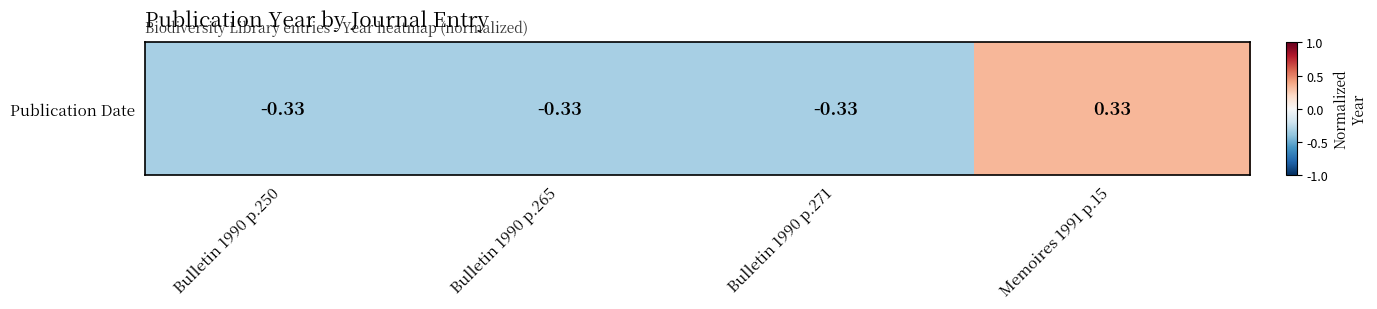

At which label does the data first exceed 0?

Memoires 1991 p.15